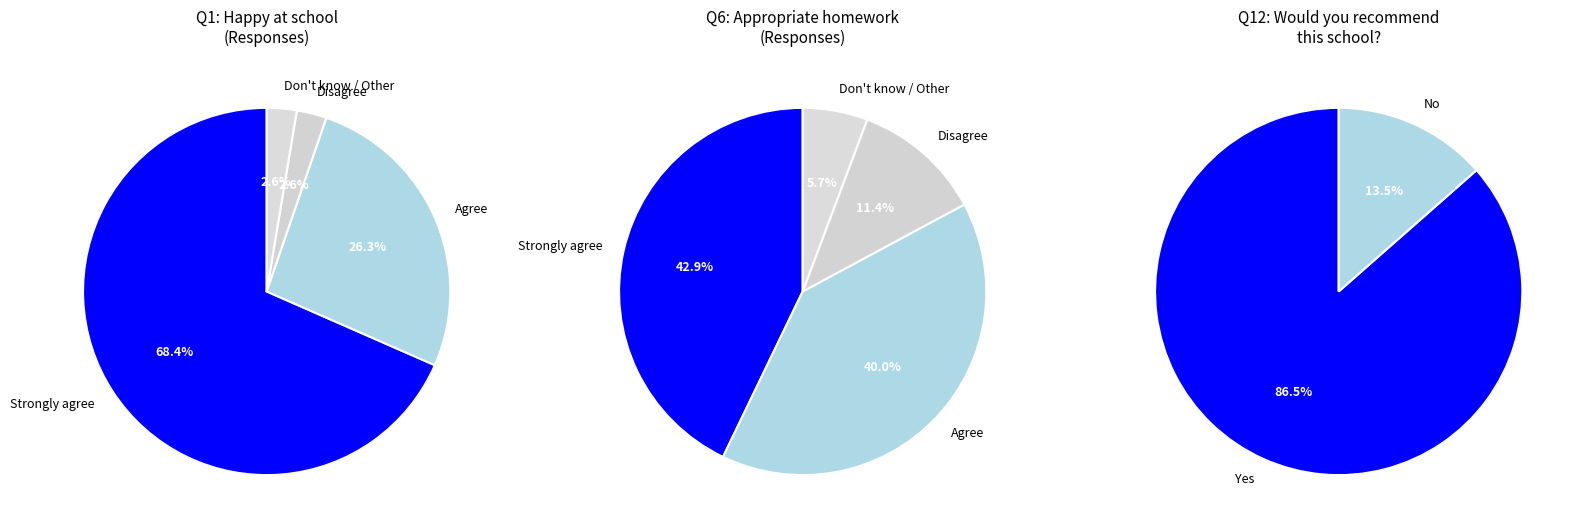

Does 3 represent more than half of the total?

No